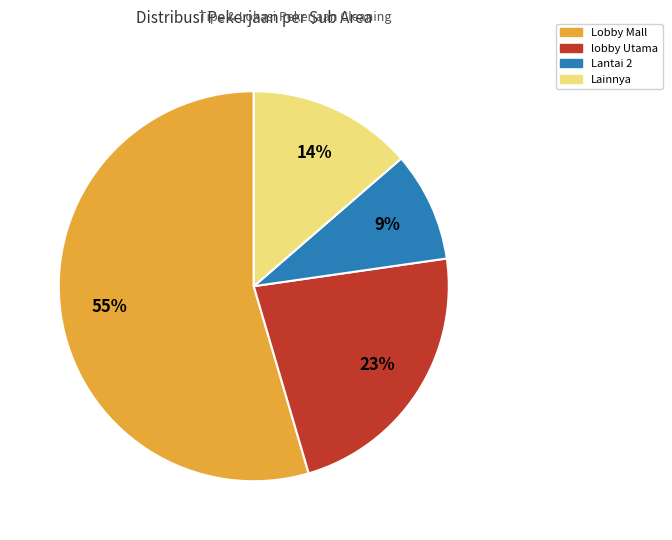

Is there a majority slice in this chart?

Yes